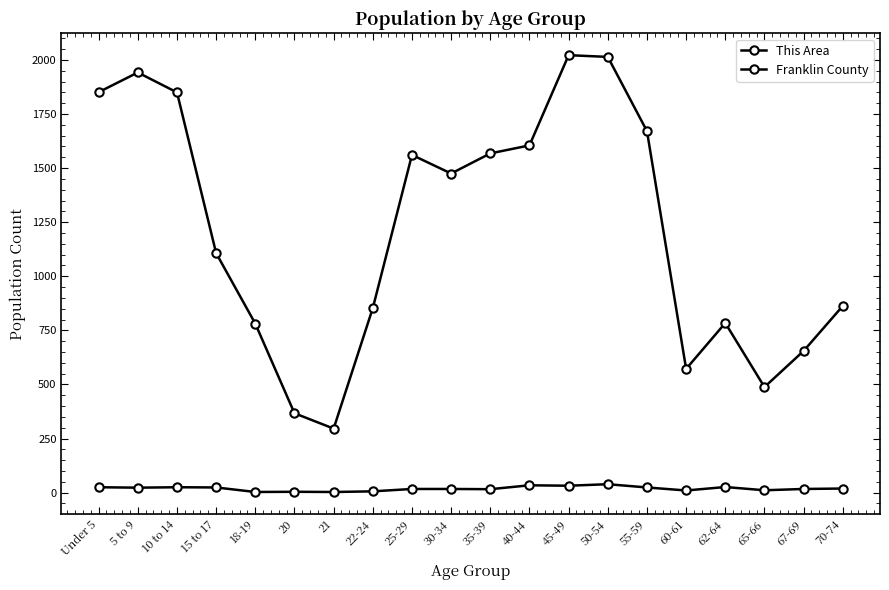

How many data points in This Area are less than 19?

10